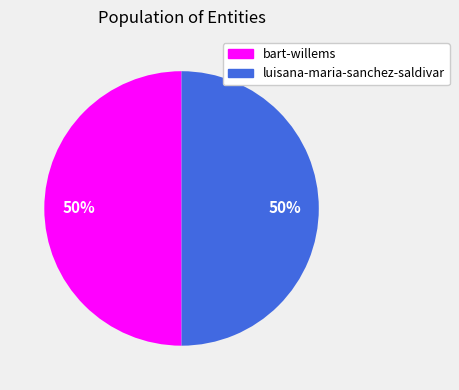

Approximately how many times larger is the value at luisana-maria-sanchez-saldivar compared to bart-willems?

1.0